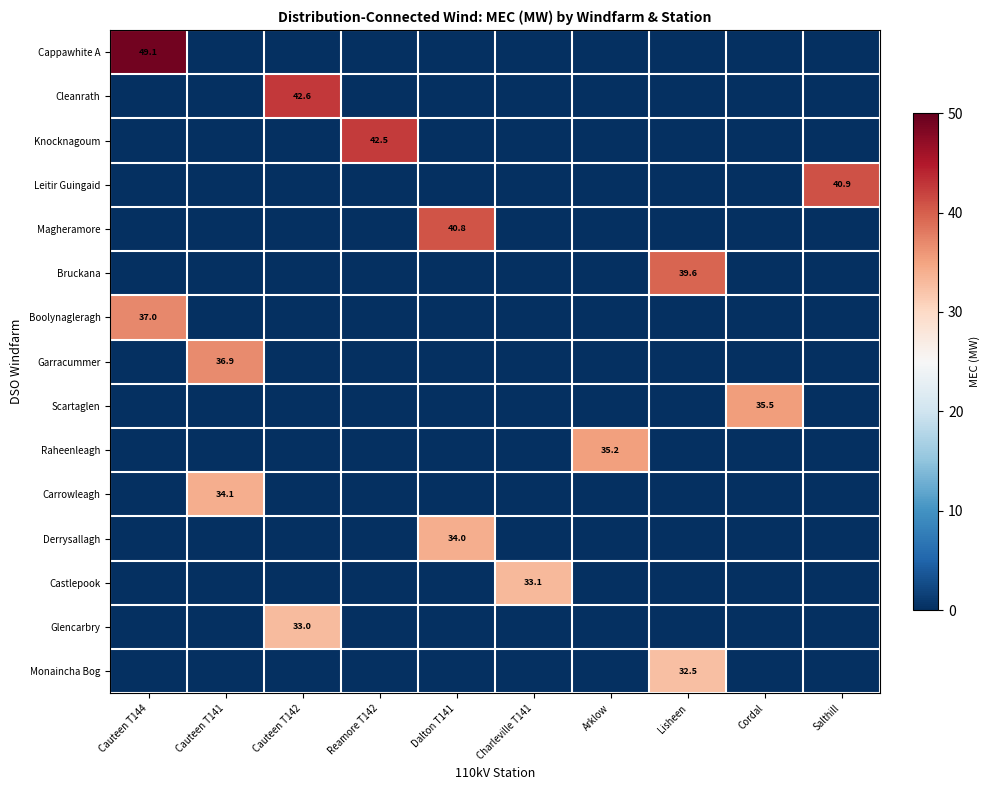

The value of Knocknagoum at Reamore T142 is 62.2. True or false?

False